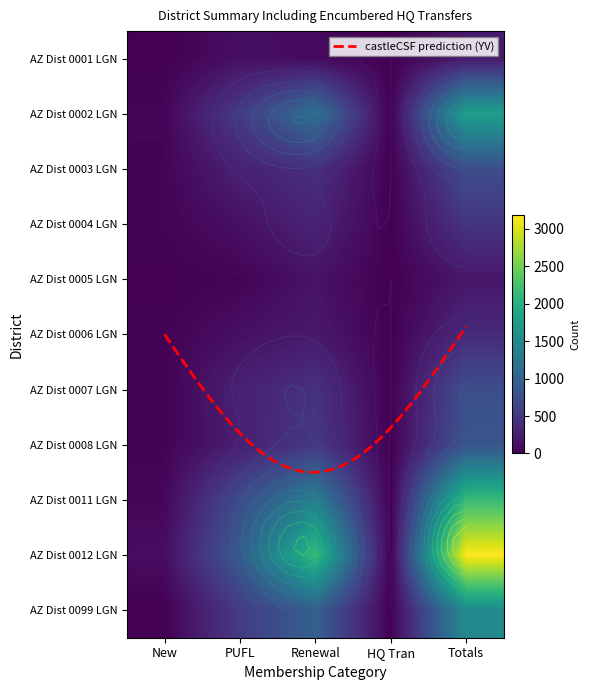

What is the difference between the second highest and second lowest values in the AZ Dist 0005 LGN series?

156